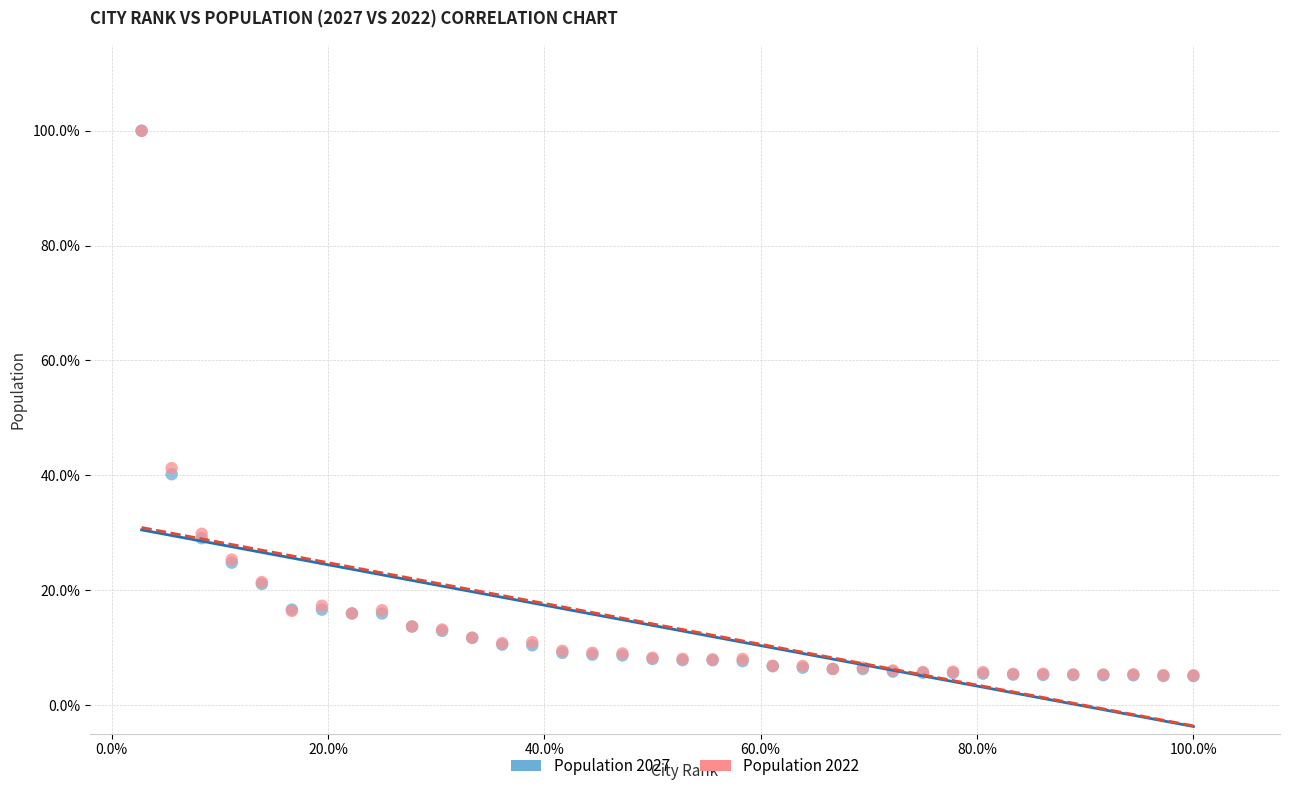

What are all the series names shown in the legend?

Population 2027, Population 2022